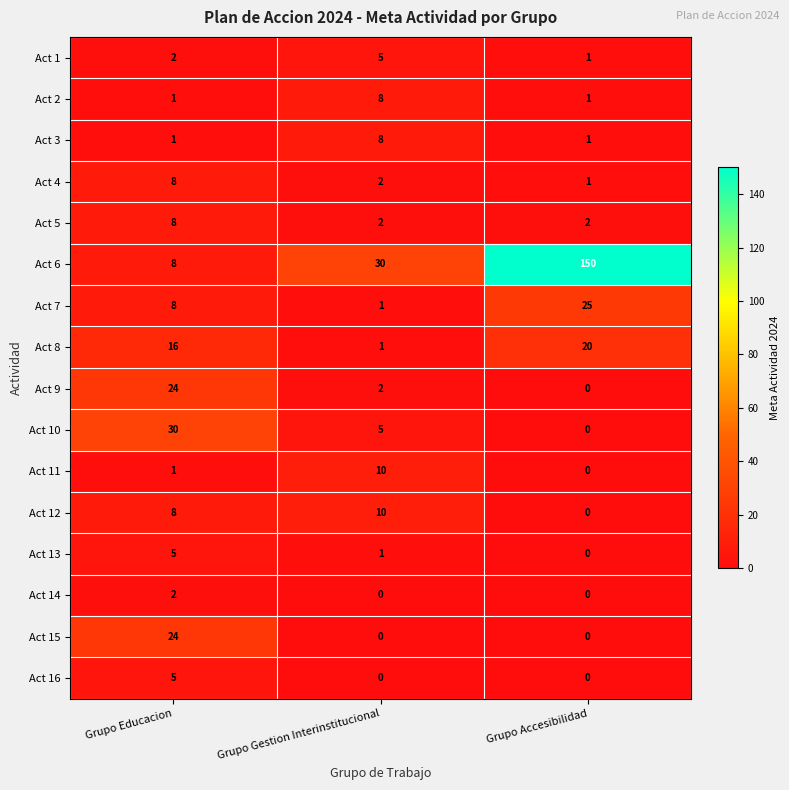

What is the sum of all Act 1 values?

8